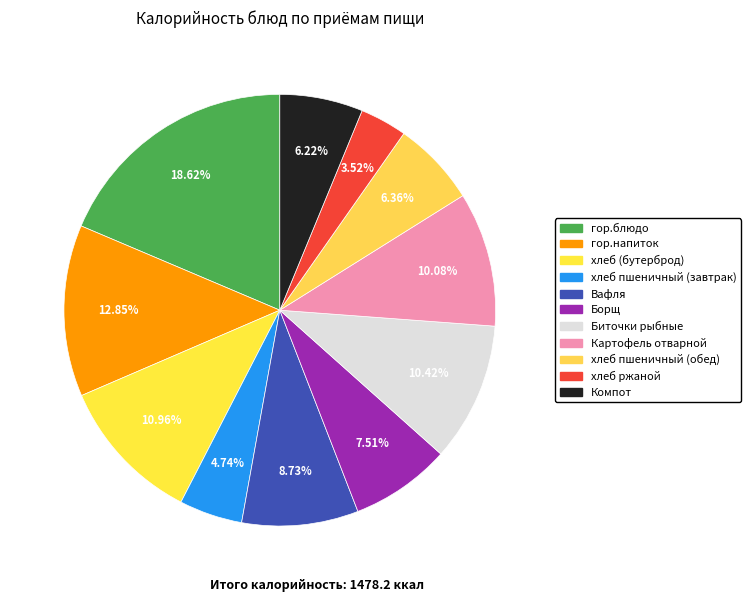

To the nearest percent, what is the difference between the largest and smallest slice percentages?

15%